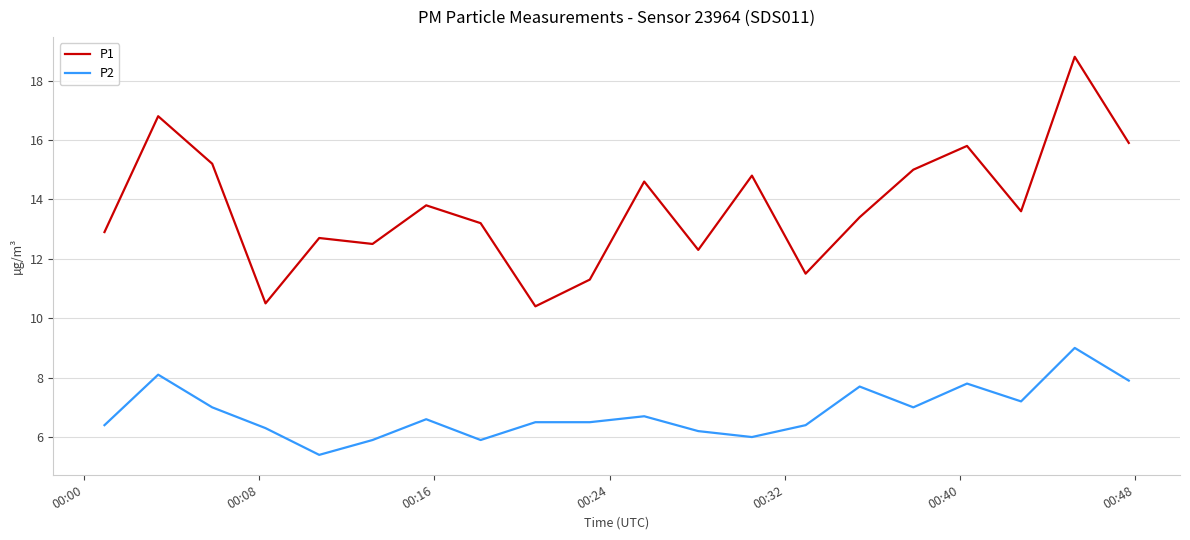

What is the maximum value for P1?

18.8